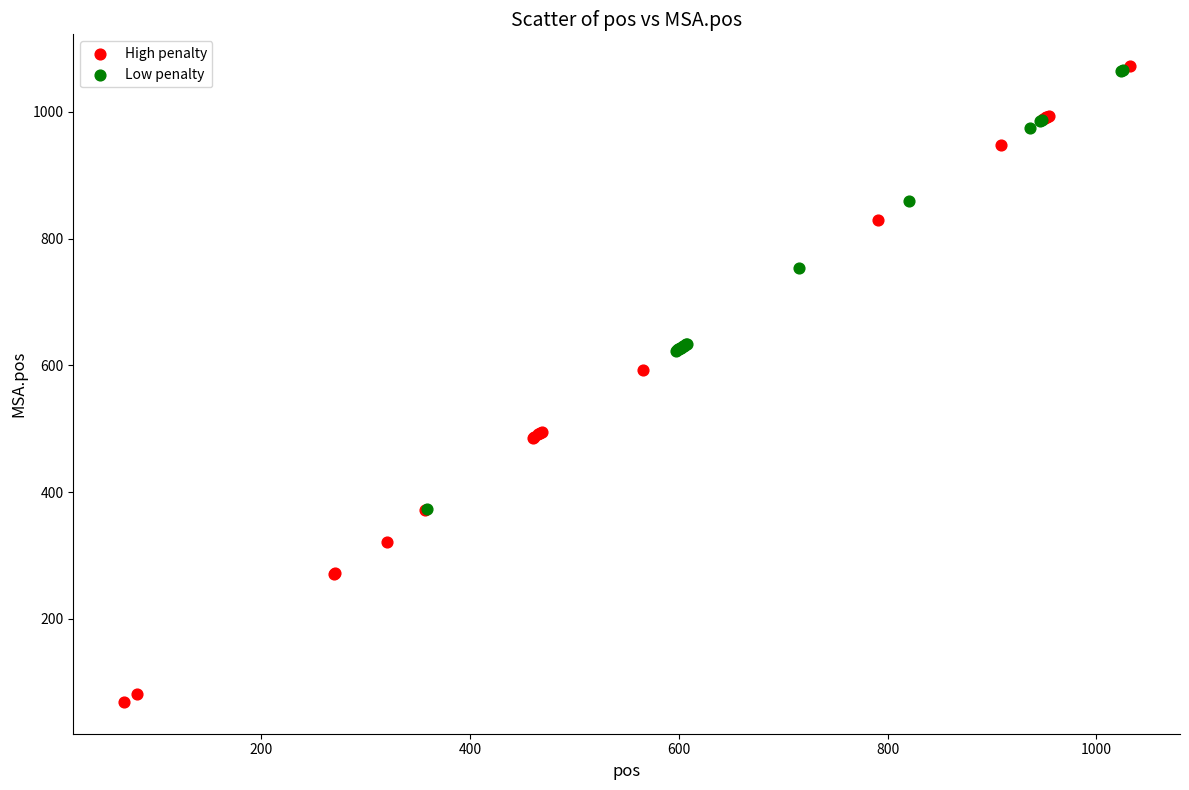

Which series has the largest Y range (max minus min)?

High penalty